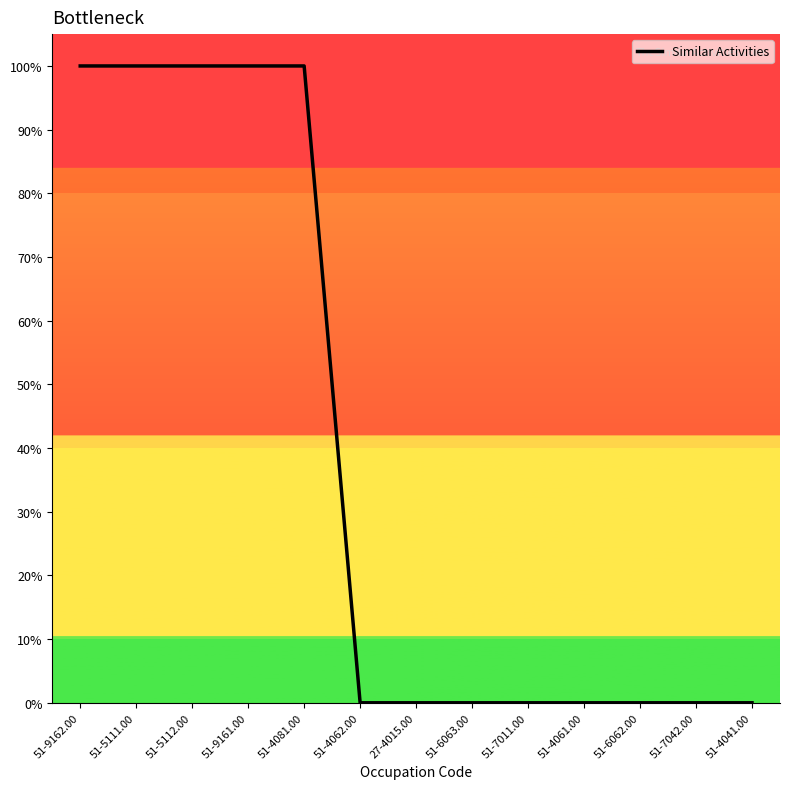

Reading left to right, what are all the values shown in this chart?

51-9162.00=1	51-5111.00=1	51-5112.00=1	51-9161.00=1	51-4081.00=1	51-4062.00=0	27-4015.00=0	51-6063.00=0	51-7011.00=0	51-4061.00=0	51-6062.00=0	51-7042.00=0	51-4041.00=0